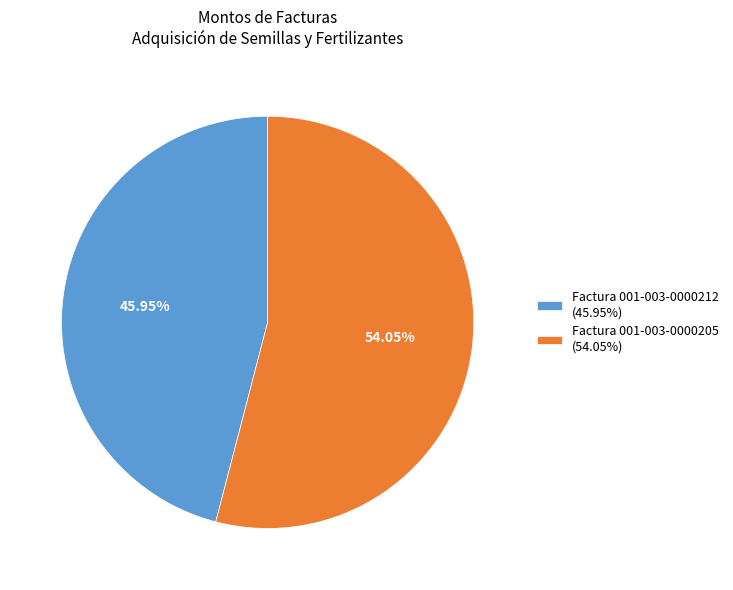

Rank the categories by value from lowest to highest.

Factura 001-003-0000212, Factura 001-003-0000205